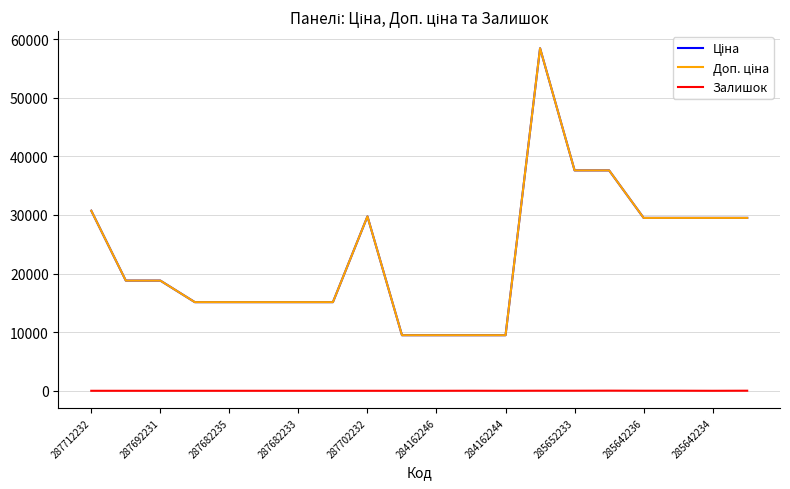

Is this an area chart (filled region under the line)?

No